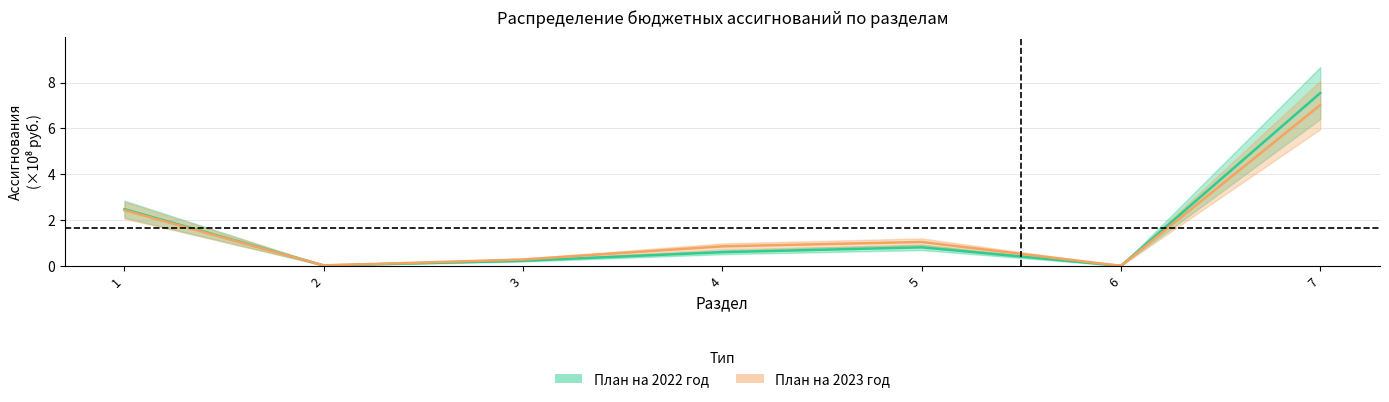

Reading left to right, list all the values displayed in this chart.

План на 2022 год: 1=2.5	2=0.0	3=0.2	4=0.6	5=0.8	6=0.0	7=7.5
План на 2023 год: 1=2.4	2=0.0	3=0.3	4=0.9	5=1.0	6=0.0	7=7.0